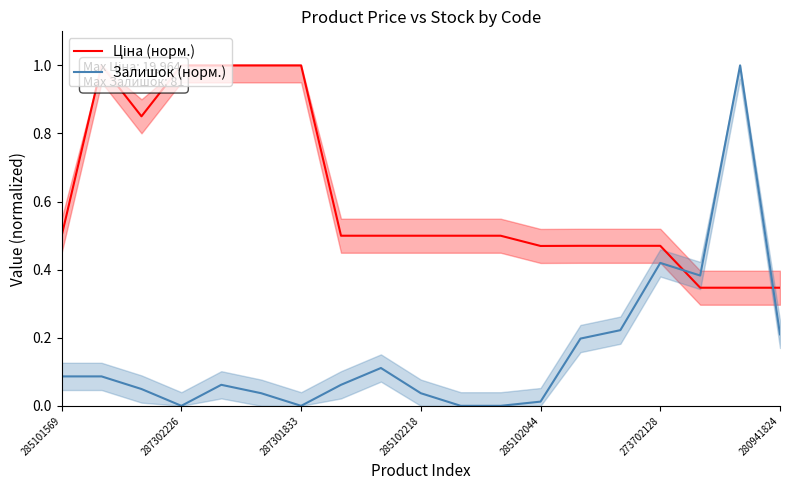

What is the highest value of the Залишок (норм.) series?

1.0